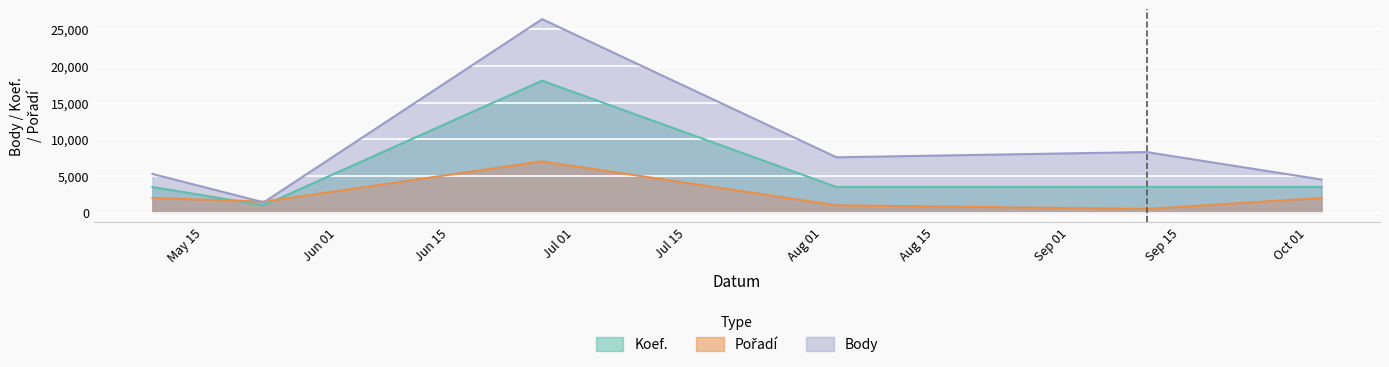

What are all the series names shown in the legend?

Body, Koef., Pořadí